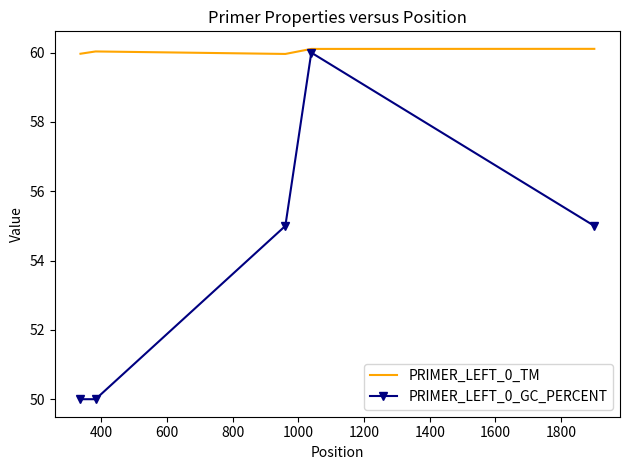

Rank the series by their average value, from highest to lowest.

PRIMER_LEFT_0_TM, PRIMER_LEFT_0_GC_PERCENT